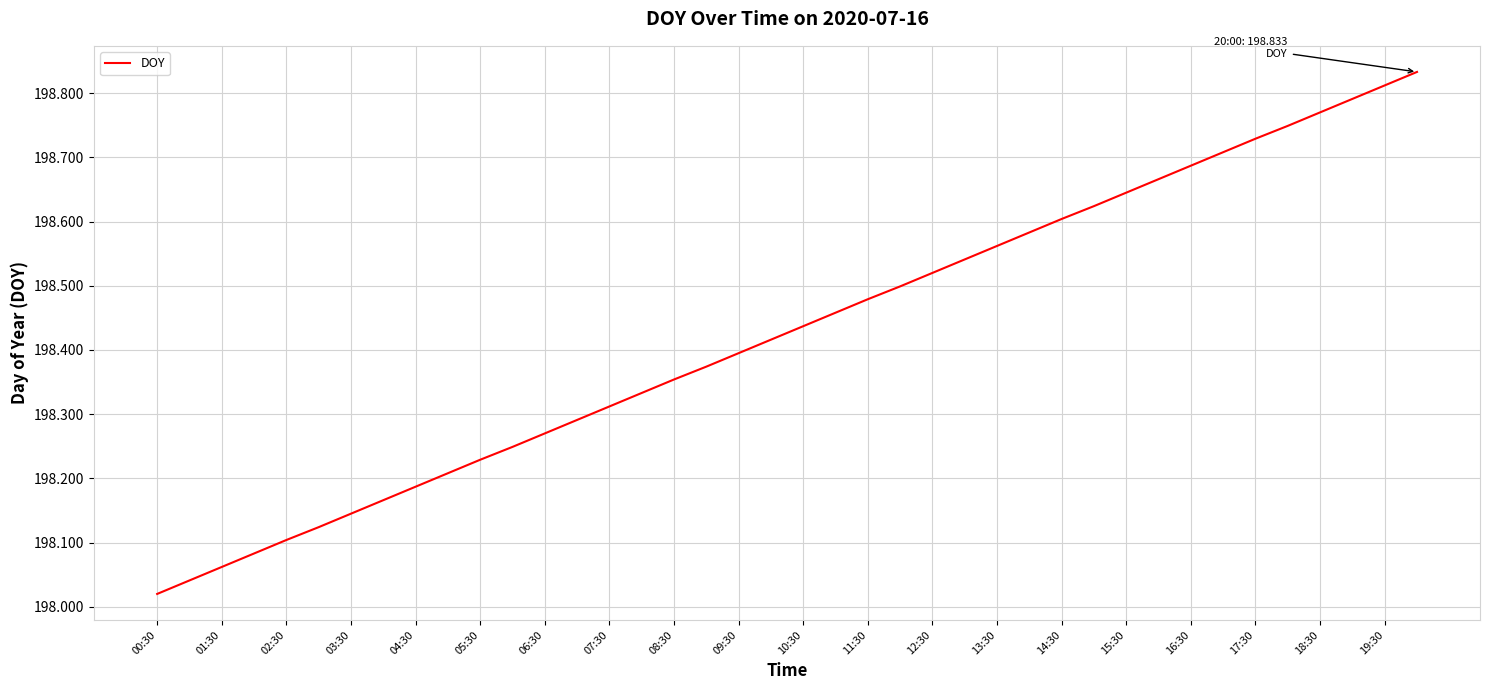

Does the chart have visible grid lines?

Yes